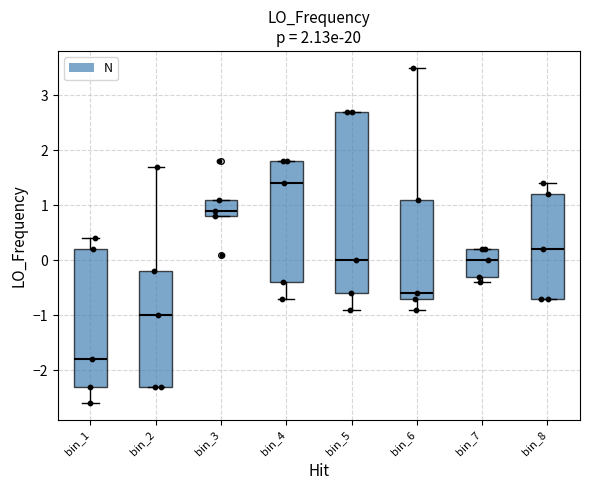

Which box's median line is the highest?

bin_4